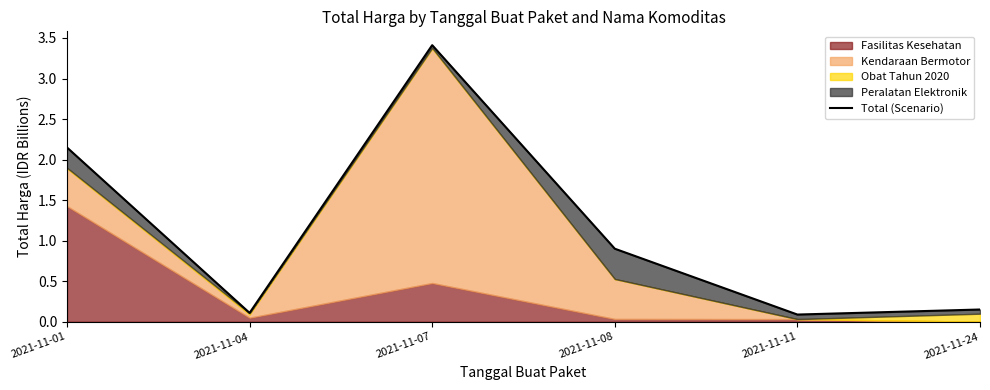

What is the average value?

1.1